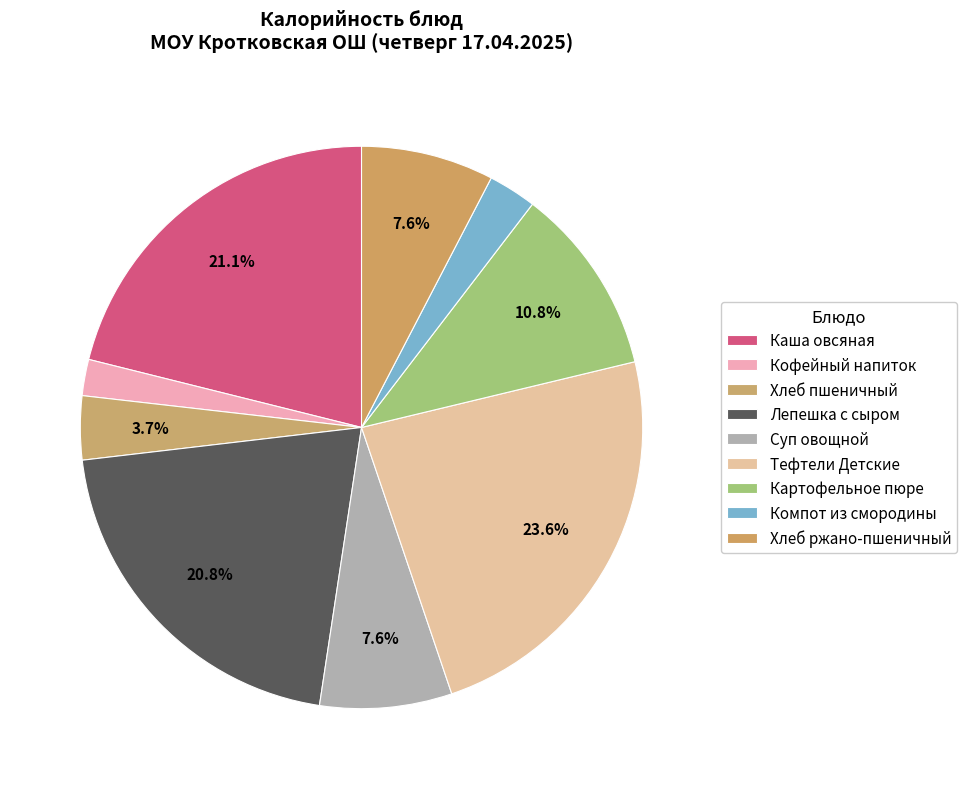

How many slices are in this pie chart?

9